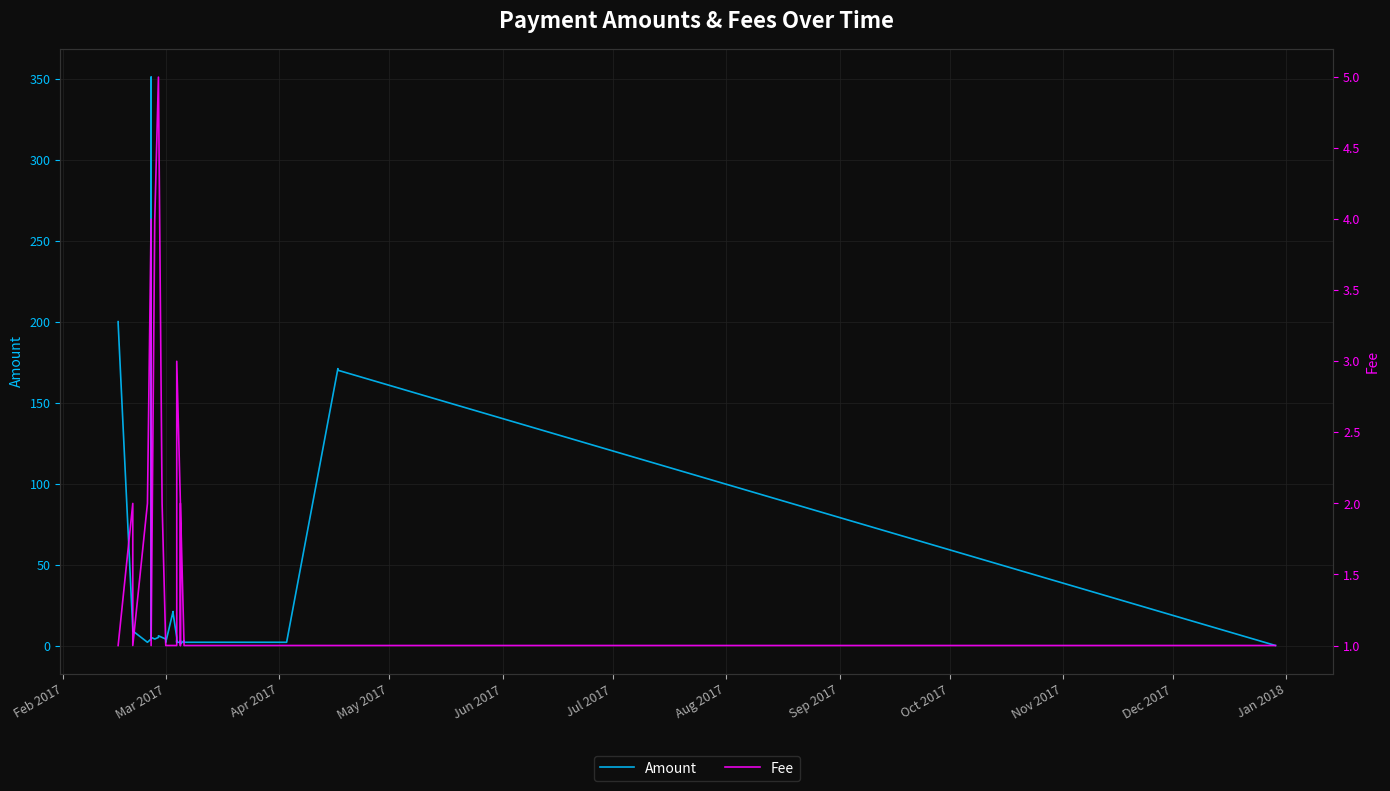

What is the average value of the Fee series?

1.7